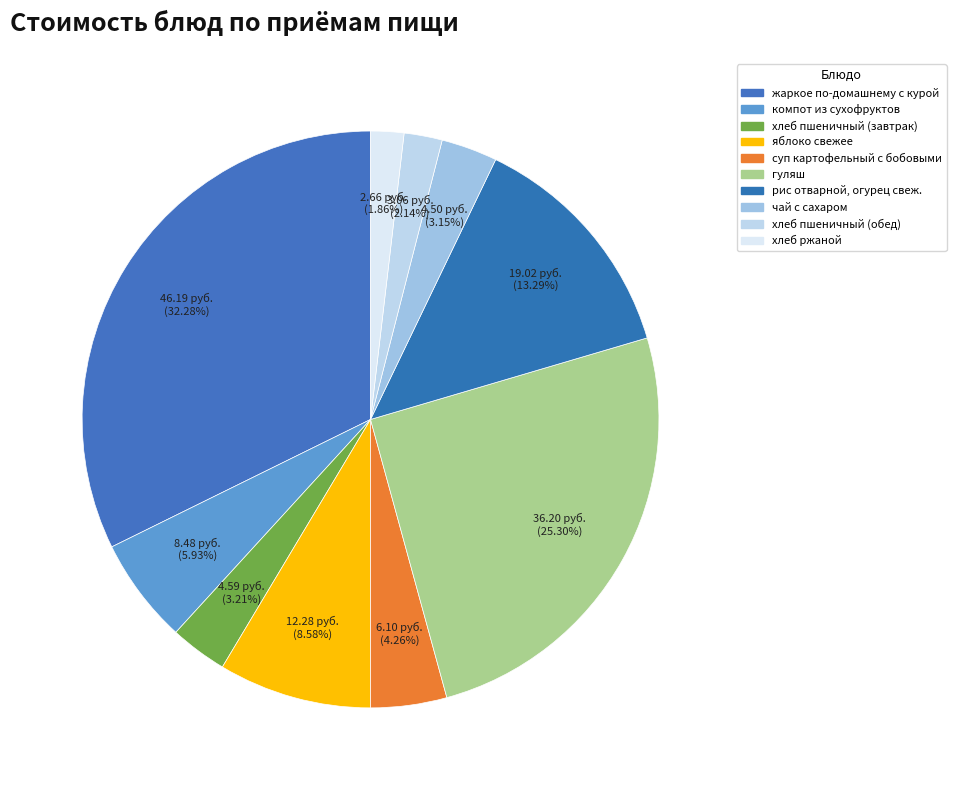

To the nearest percent, what is the difference between the largest and smallest slice percentages?

30%